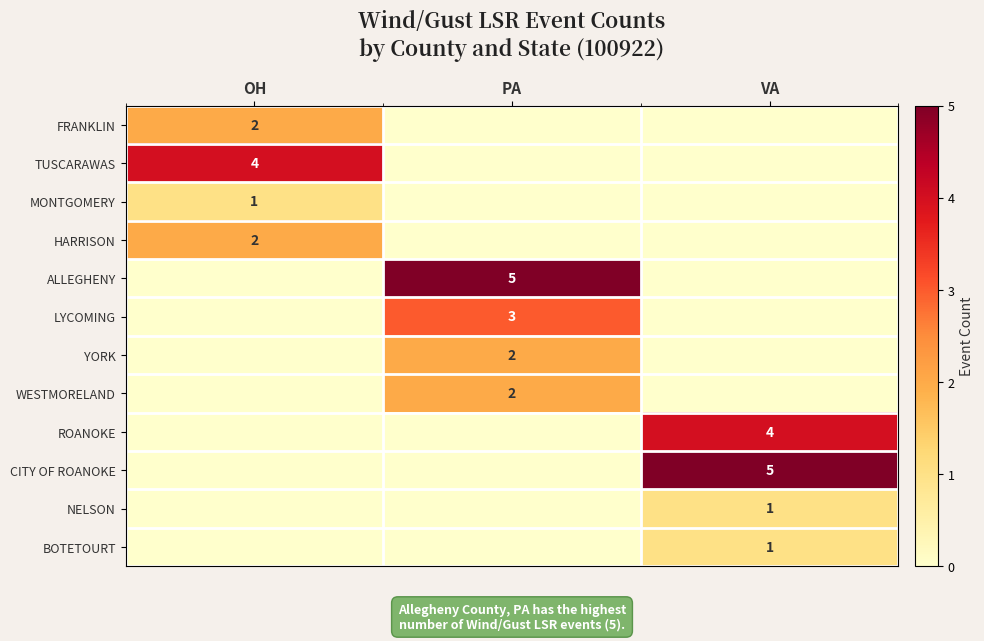

The value of HARRISON at OH is 1. True or false?

False